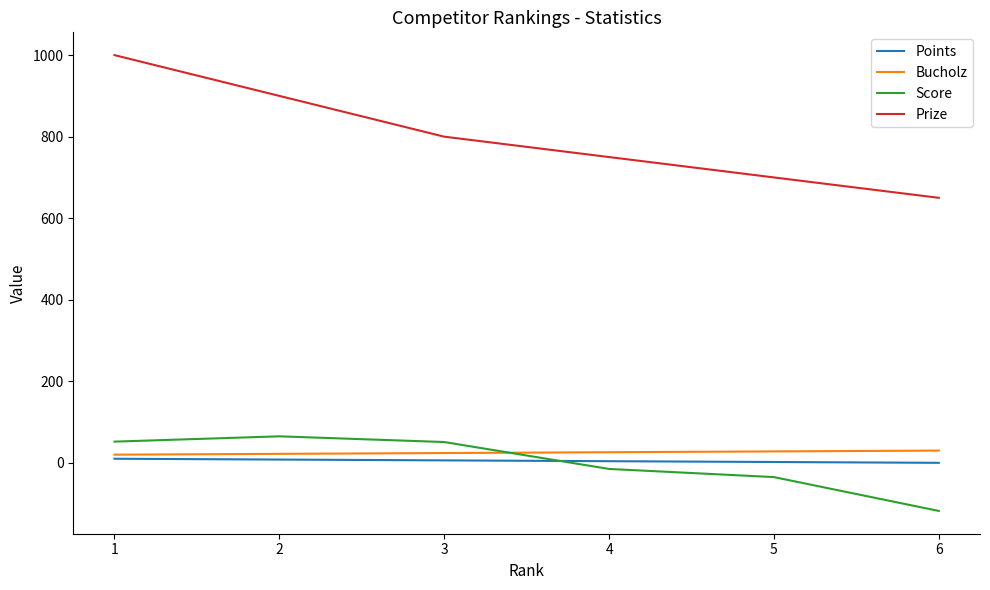

Which series changed the most between 3 and 6?

Score